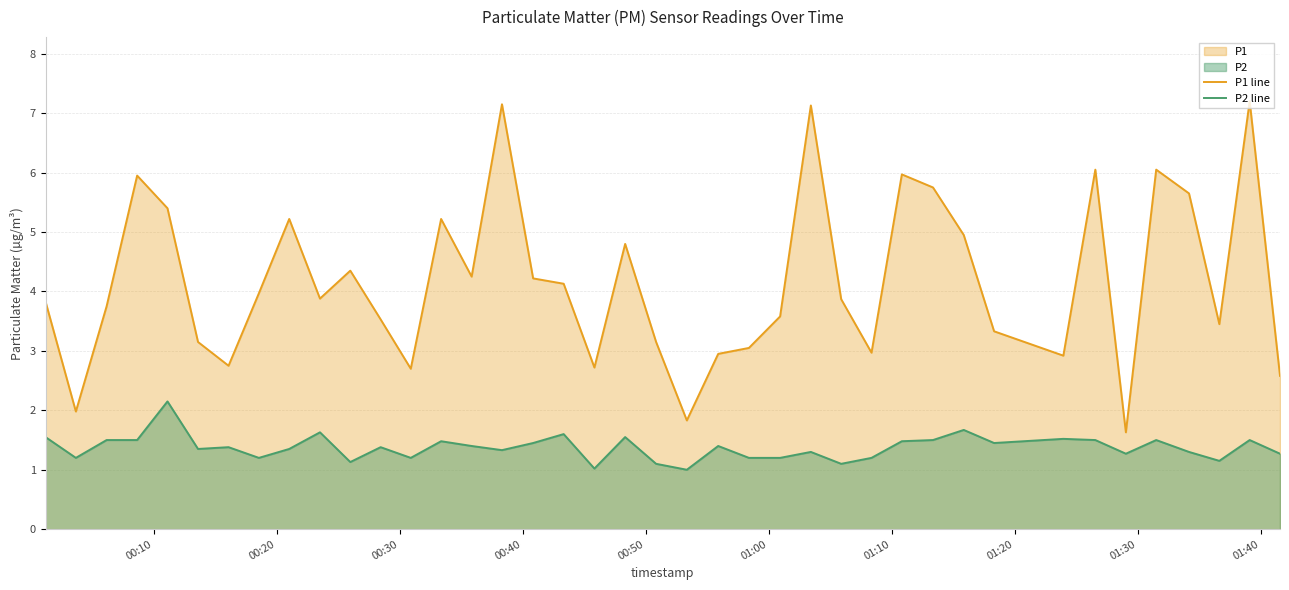

What is the average value of the P2 line series?

1.4